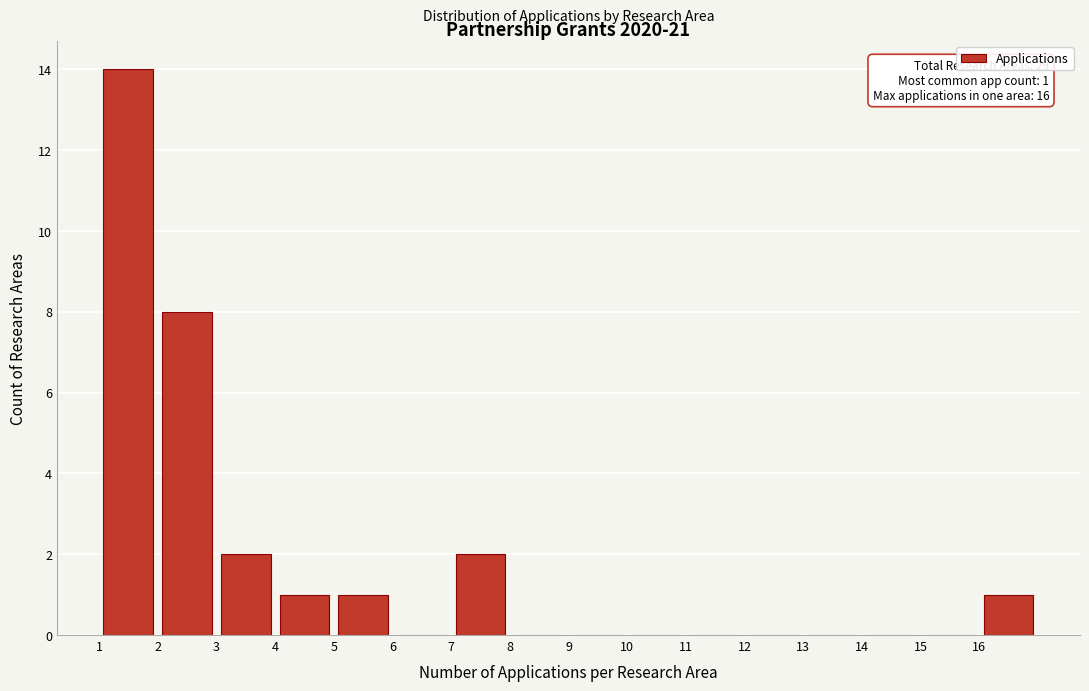

Over which range of the x-axis is the bar tallest?

1 to 2